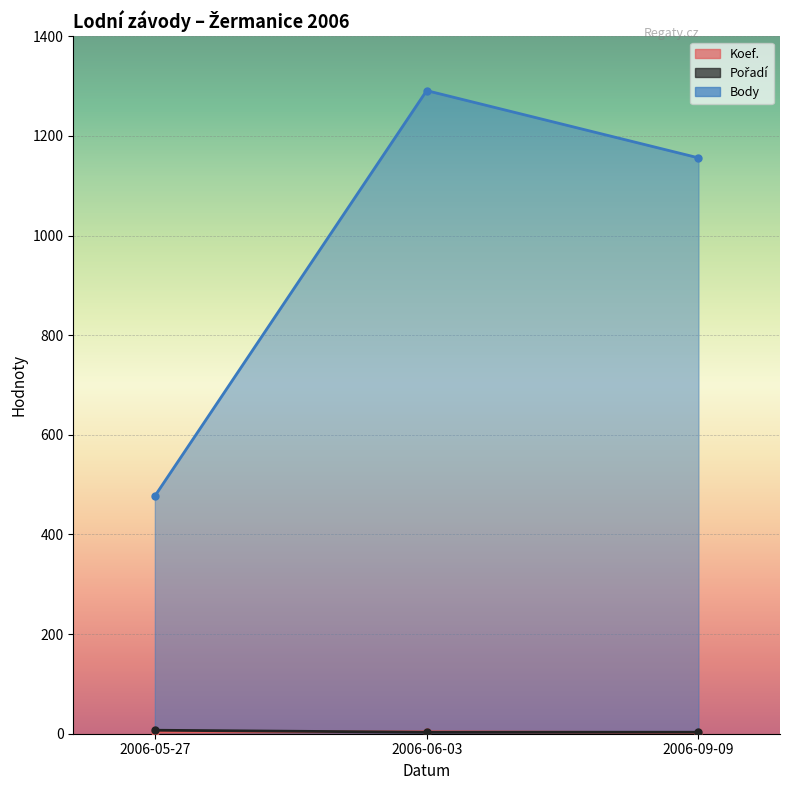

Which series changed the most between 2006-05-27 and 2006-06-03?

Body